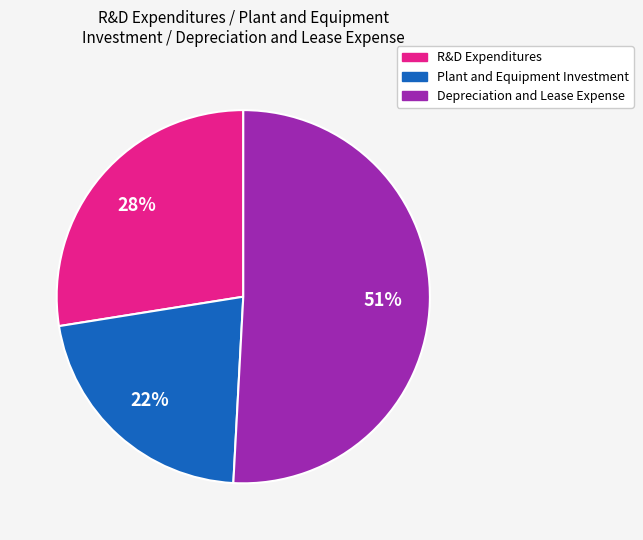

Does any single category account for the majority?

Yes